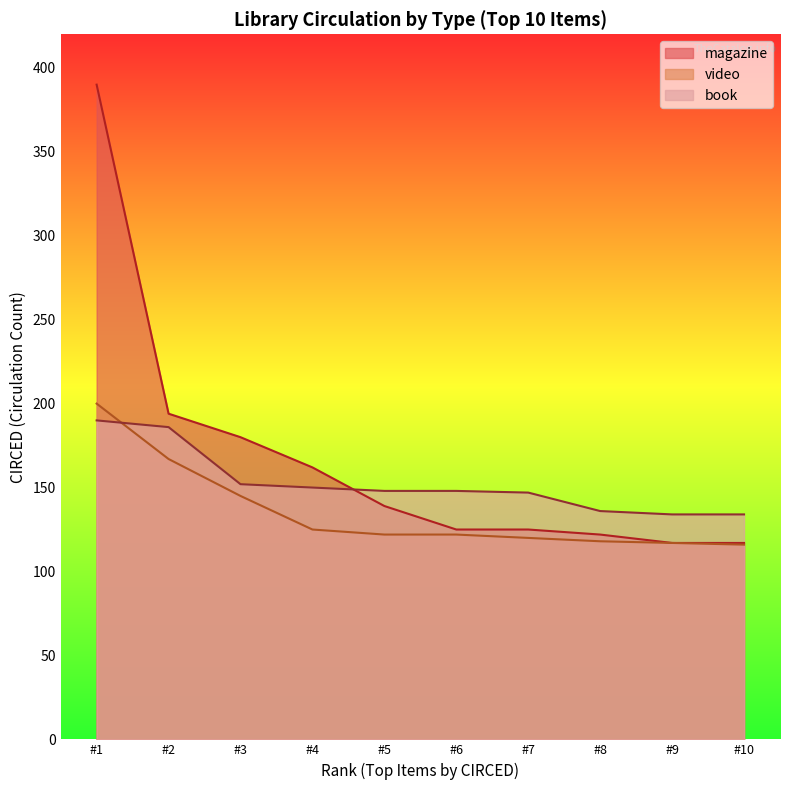

What is the total value across all series at #5?

409